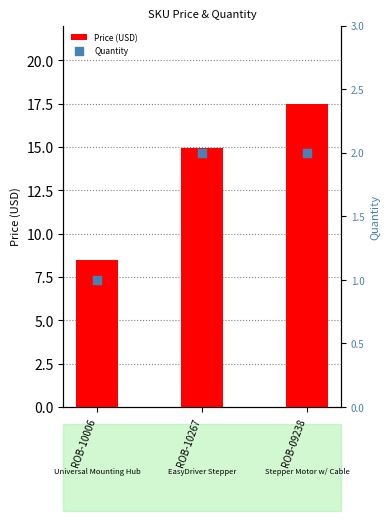

Is the value of Price (USD) at ROB-09238 greater than the value of Quantity at ROB-10267?

Yes